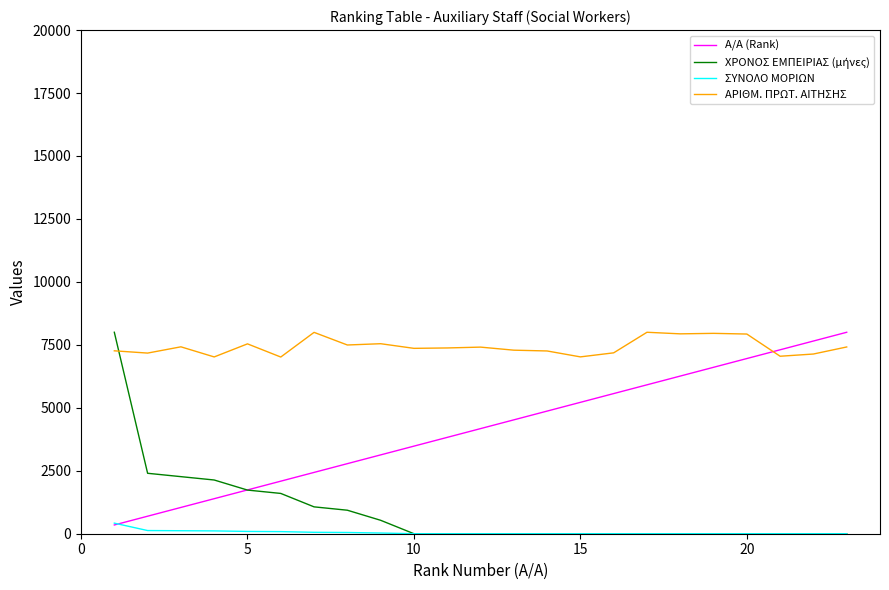

True or false: ΑΡΙΘΜ. ΠΡΩΤ. ΑΙΤΗΣΗΣ and Α/Α (Rank) intersect in this chart.

True